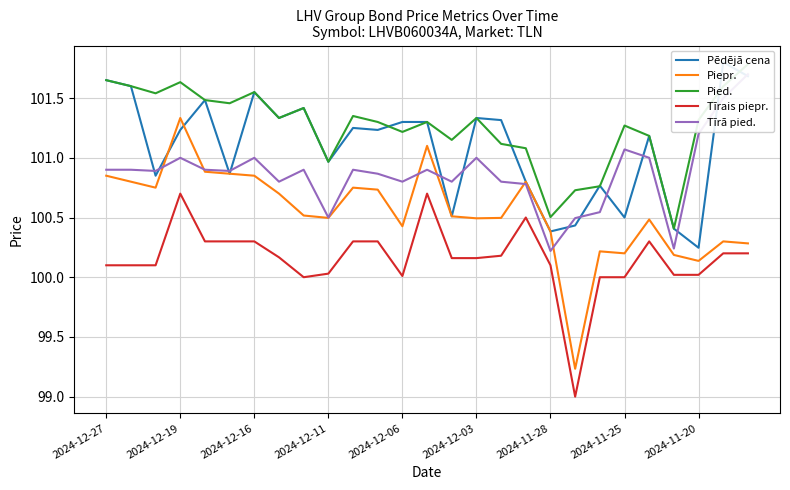

True or false: Piepr. and Pied. cross at least once.

False